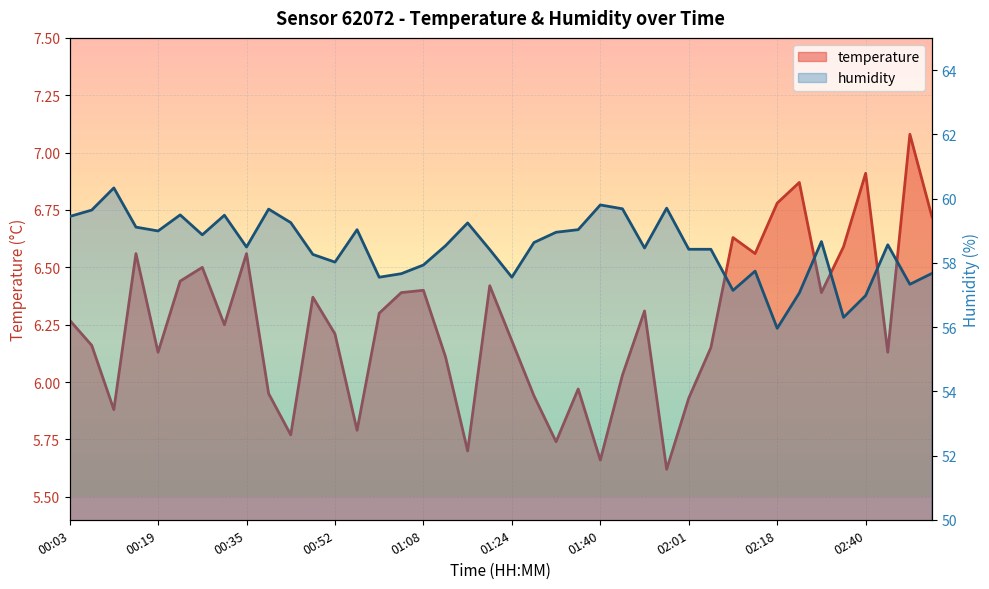

At 02:01, list the series in order from smallest to largest.

temperature, humidity